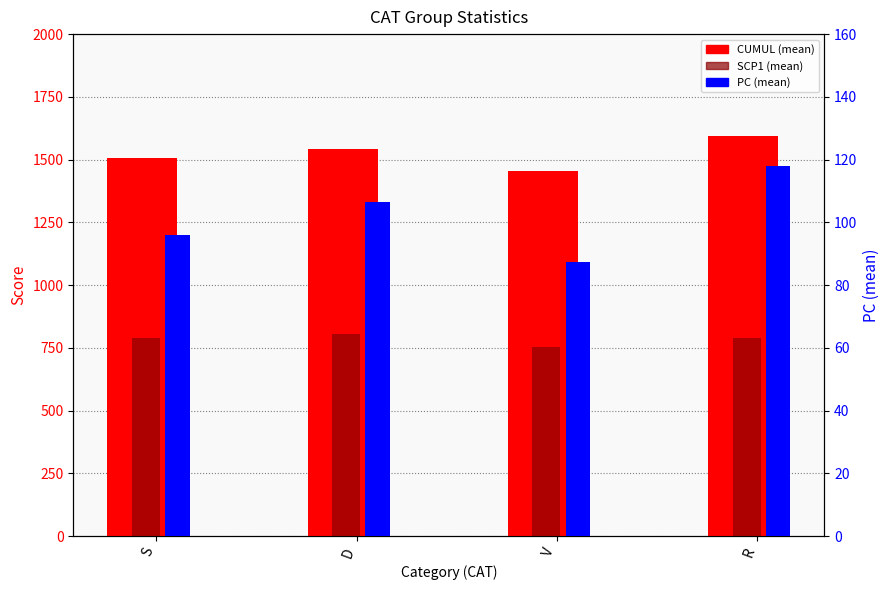

Which label corresponds to the smallest value in the chart?

V